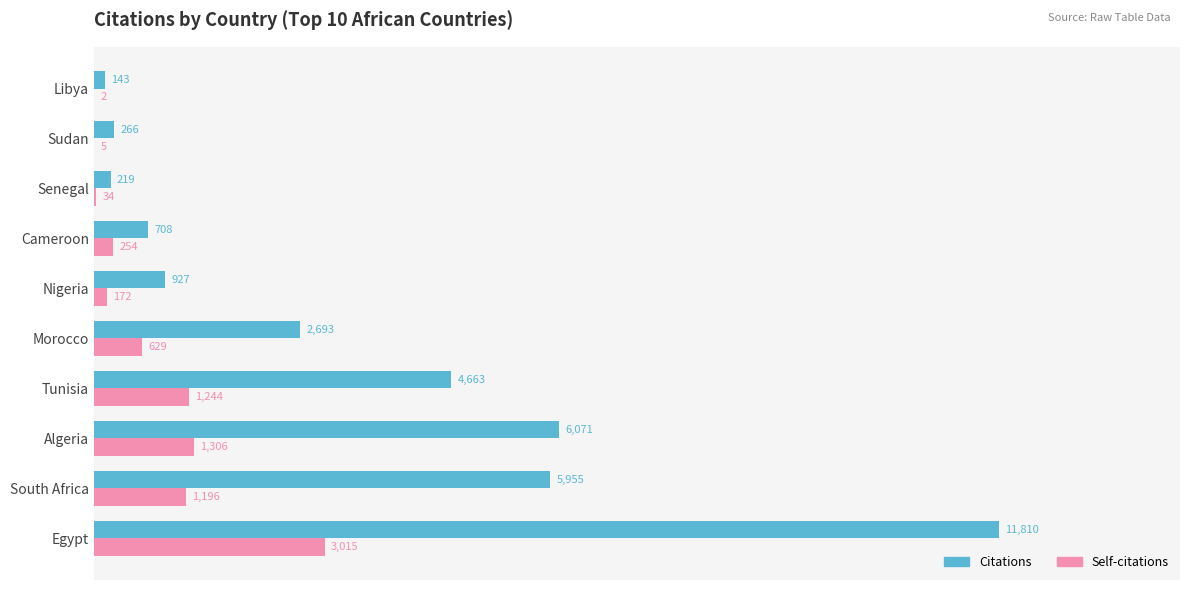

Which series has the widest spread of values?

Citations